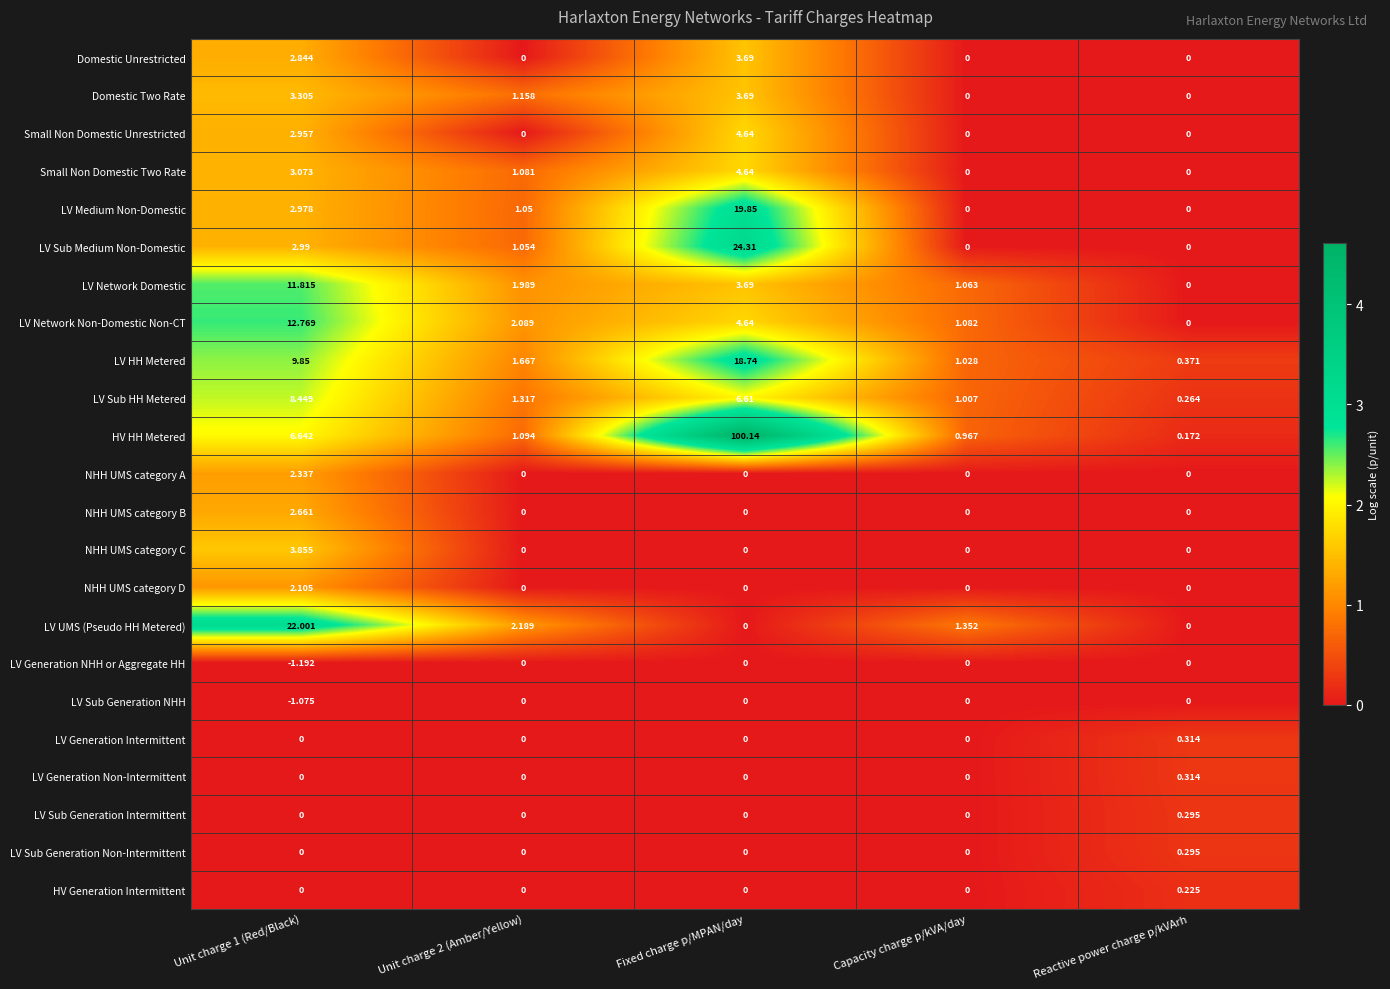

Where is LV Sub HH Metered nearest to the value 4?

Fixed charge p/MPAN/day